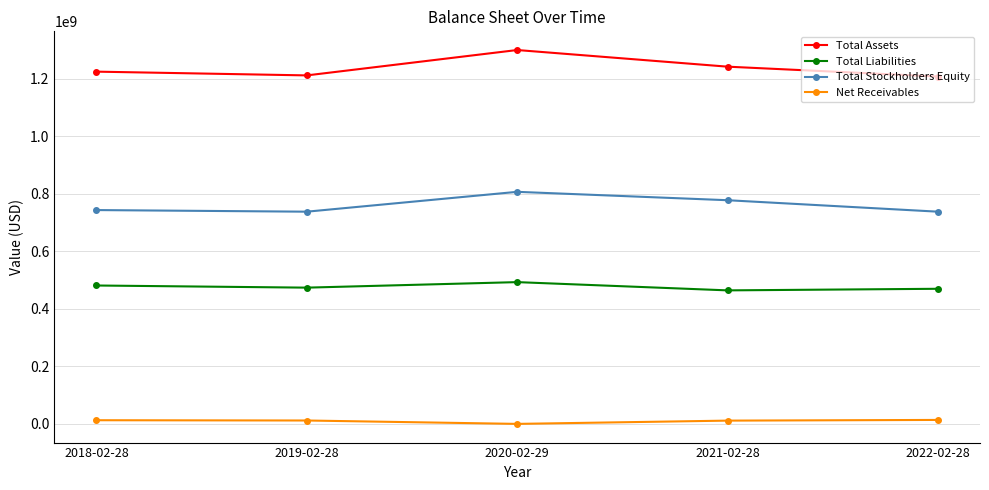

What is the label of the 1st point from the right?

2022-02-28